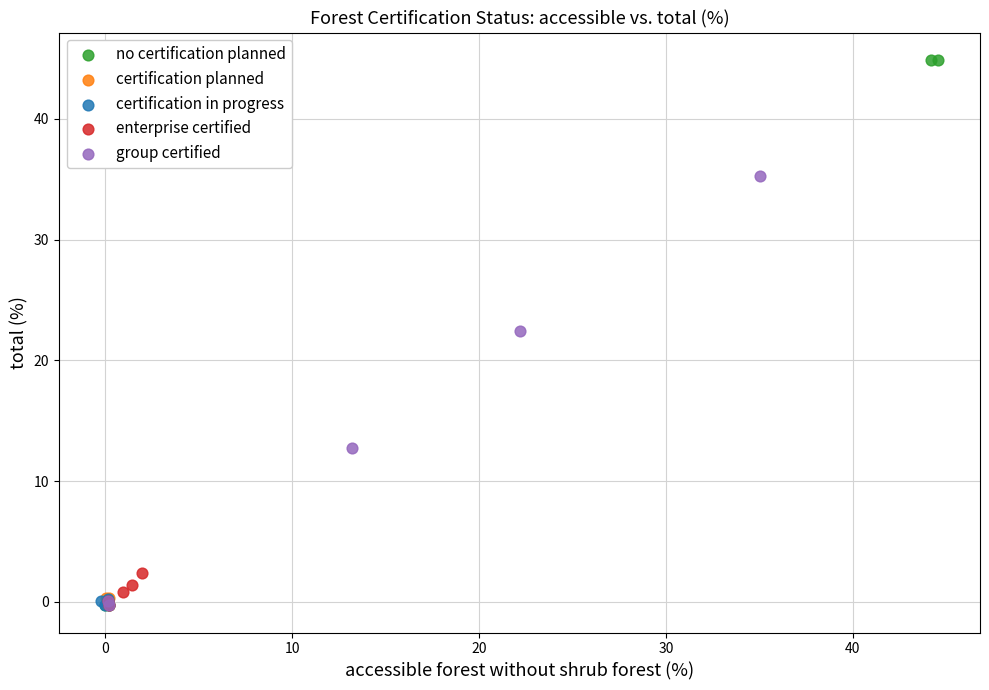

Which series has the widest spread of Y values?

no certification planned